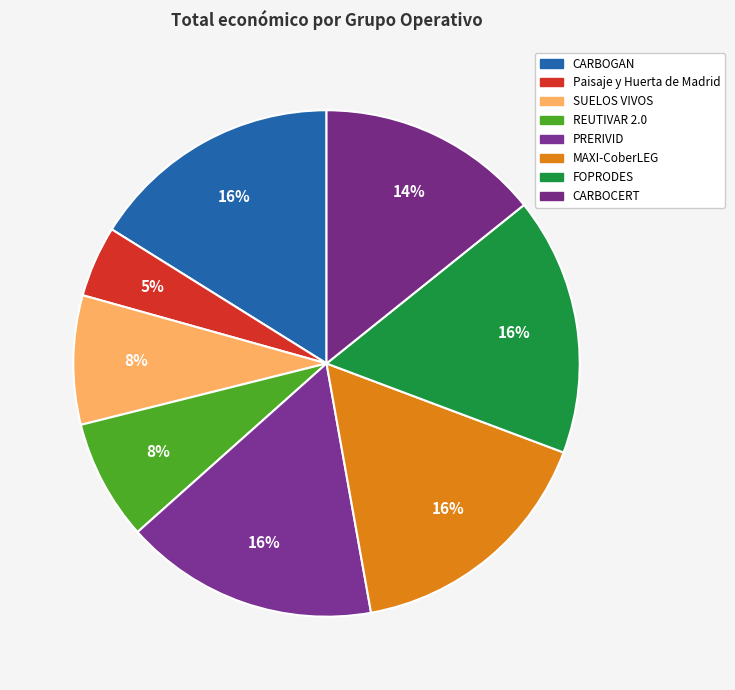

What is the change in value from Paisaje y Huerta de Madrid to SUELOS VIVOS?

+134601